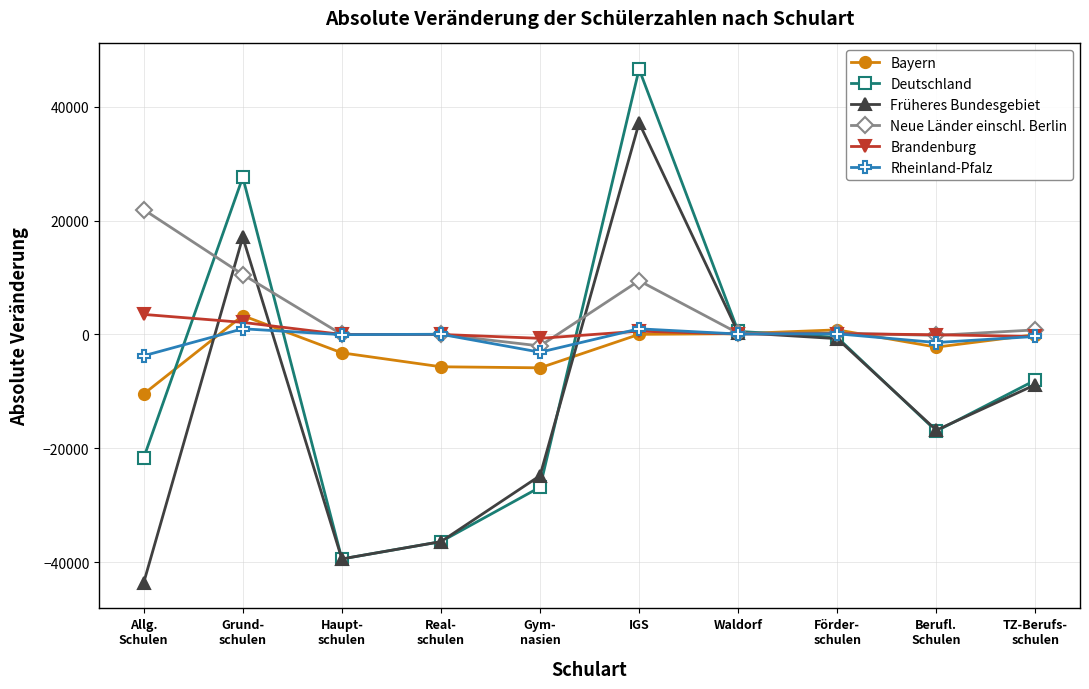

What is the label of the 5th point from the right?

IGS